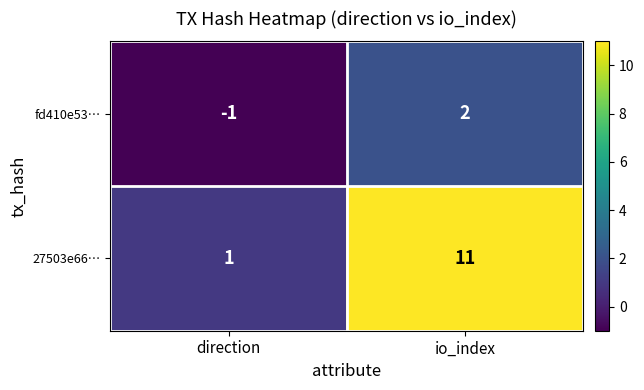

What is the difference between the fd410e53… values at direction and io_index?

3